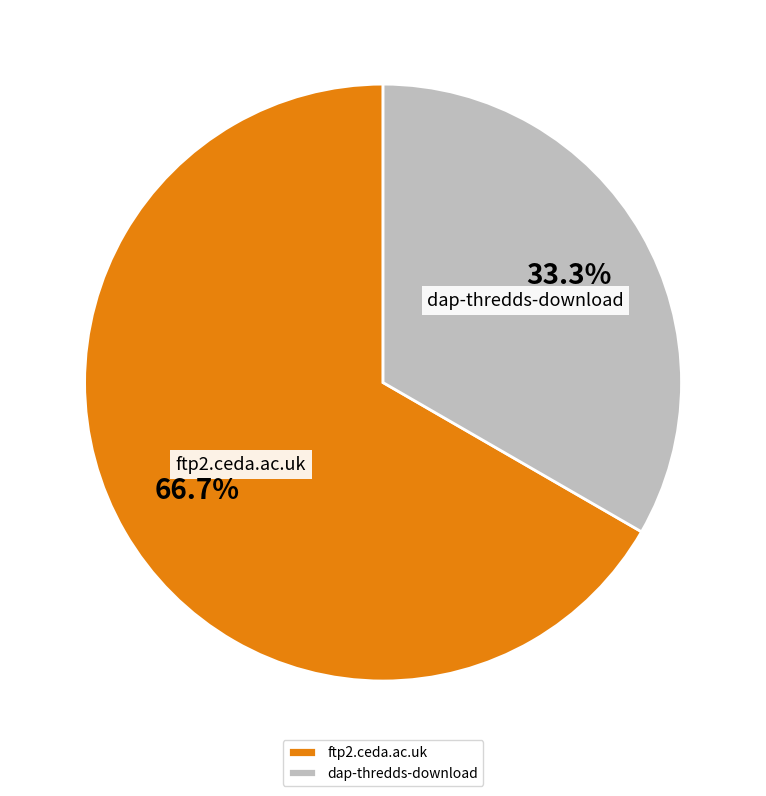

How many slices are in this pie chart?

2